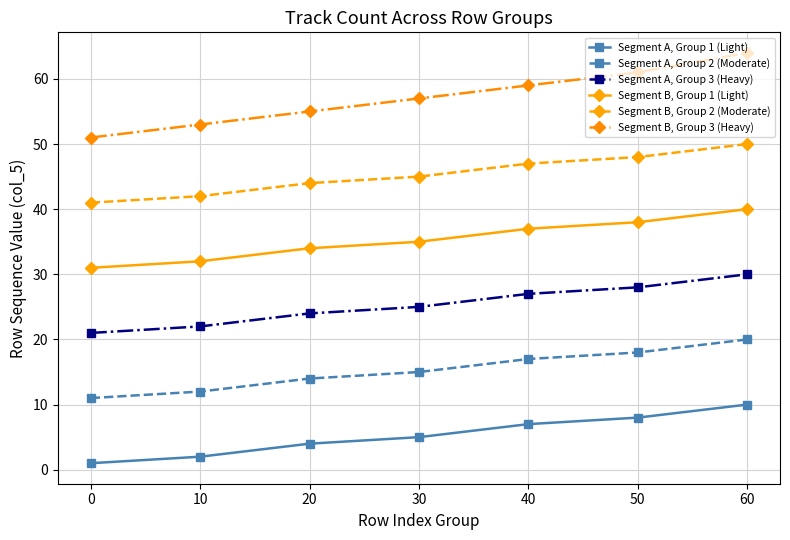

True or false: Segment A, Group 2 (Moderate) and Segment A, Group 3 (Heavy) intersect in this chart.

False